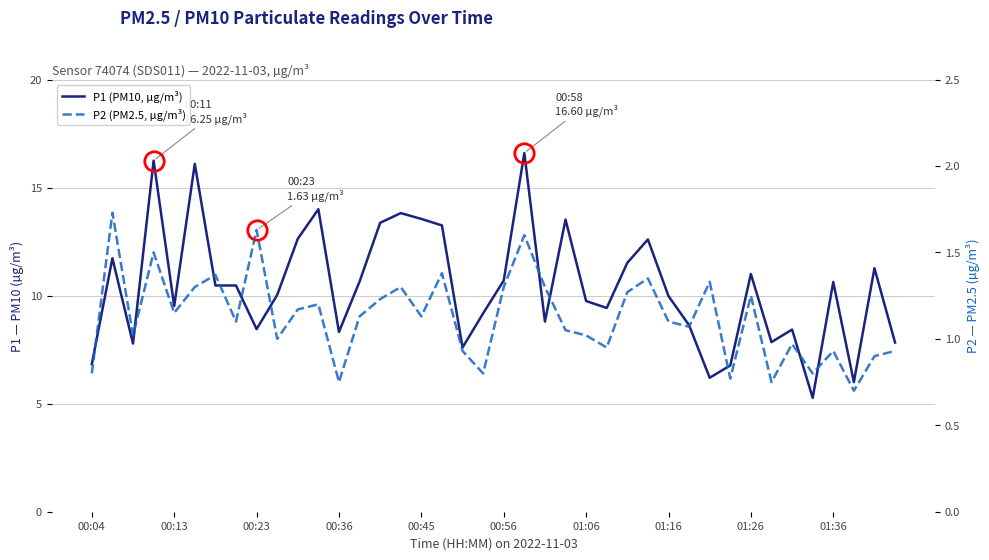

What is the value of the P2 (PM2.5, µg/m³) point at the 5th from the left?

1.1